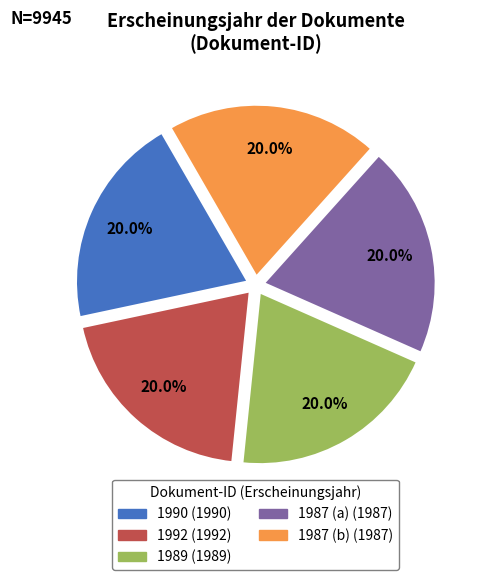

Is there a majority slice in this chart?

No